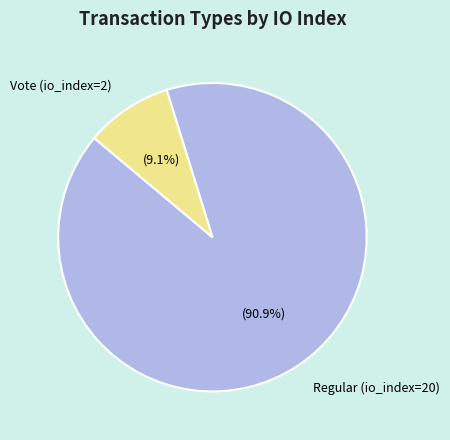

What percentage do Regular (io_index=20) and Vote (io_index=2) together represent?

100.0%